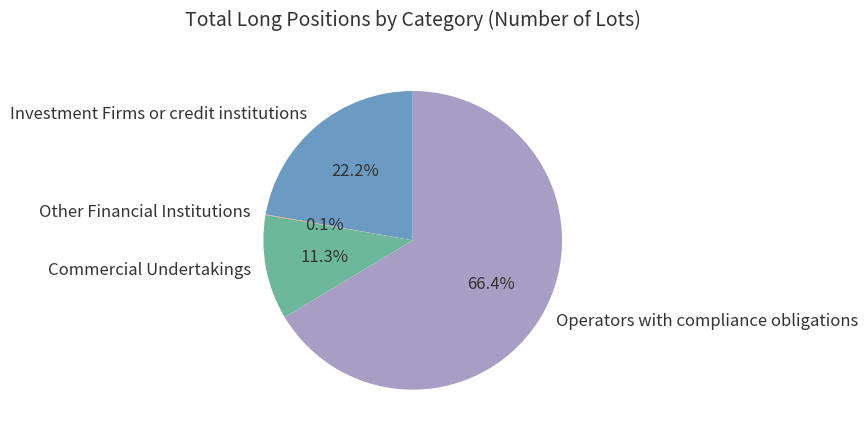

What percentage is the Investment Firms or credit institutions slice, to the nearest percent?

22%